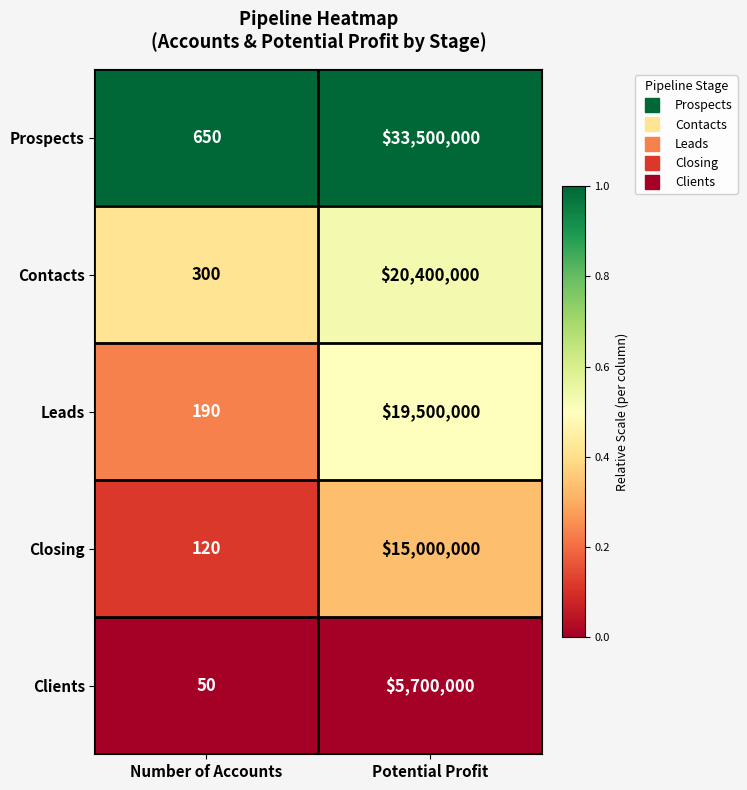

At Number of Accounts, list the series in order from smallest to largest.

Clients, Closing, Leads, Contacts, Prospects